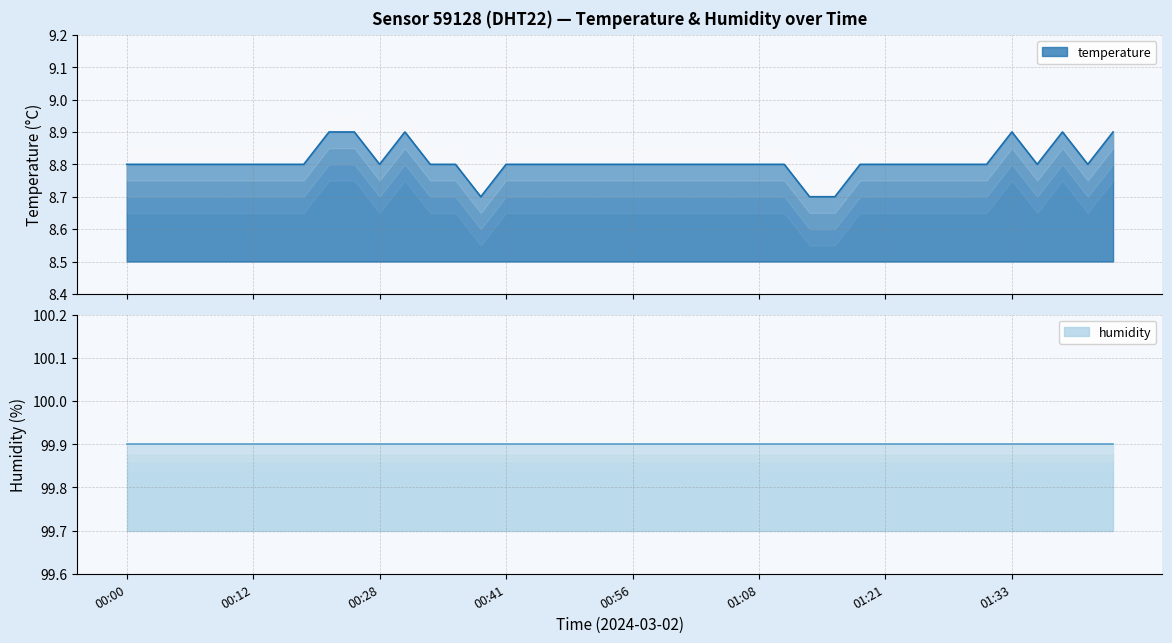

True or false: the data shows 3.7 at 00:36.

False